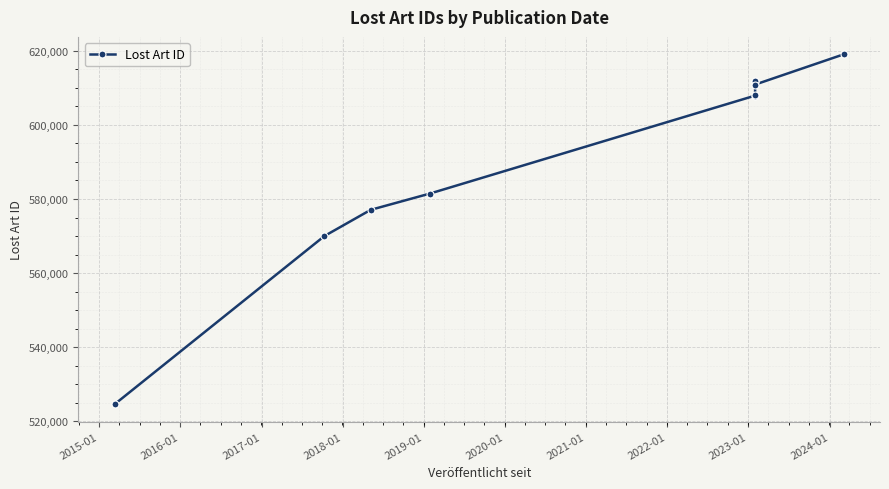

What is the sum of all values?

5922635